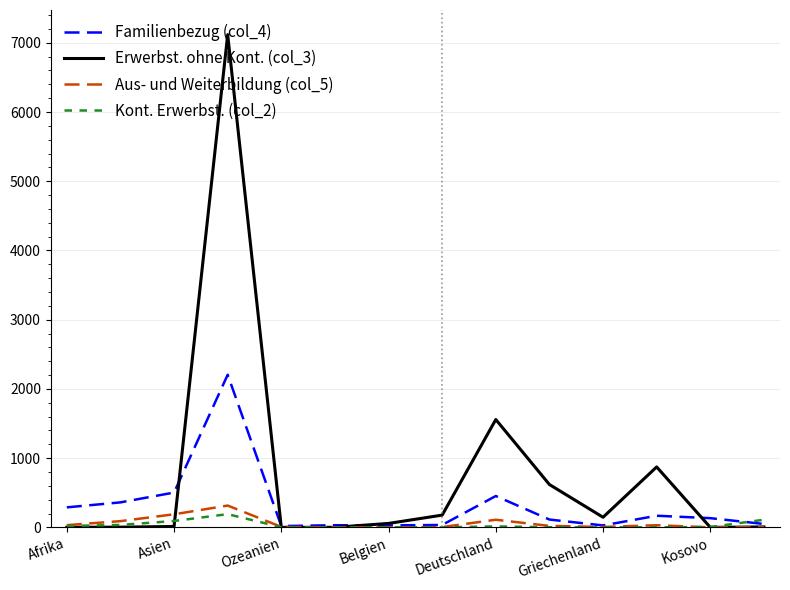

How many categories are shown in the chart?

14